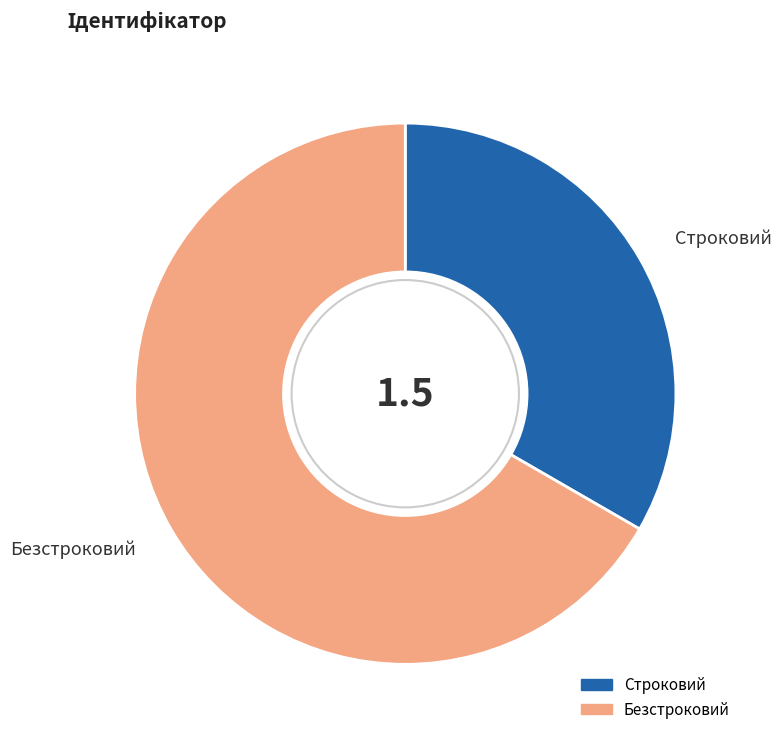

Which has a higher value, Безстроковий or Строковий?

Безстроковий